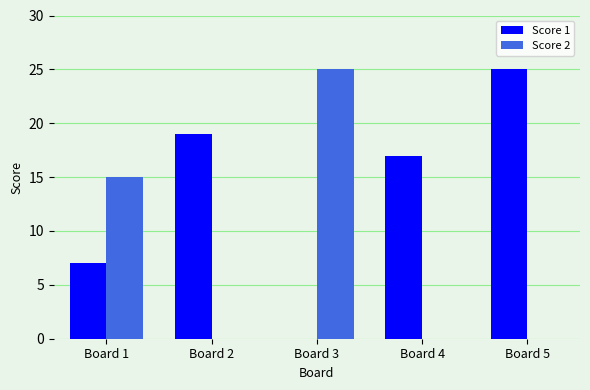

What is the total value across all series at Board 1?

22